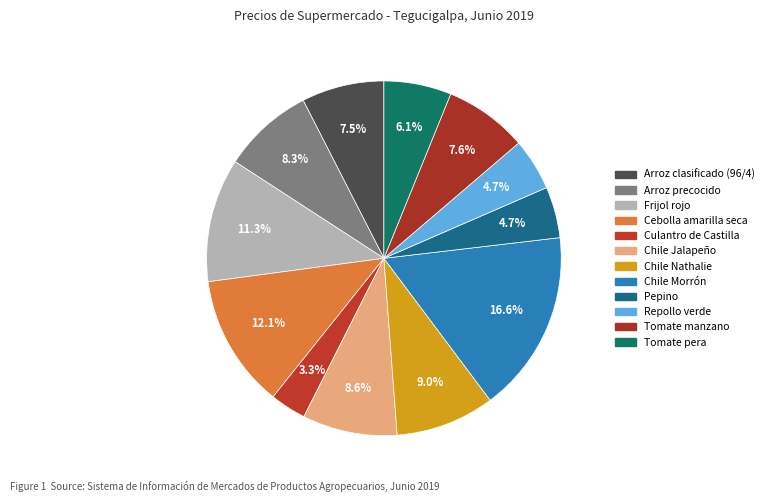

Is Culantro de Castilla the majority of the pie?

No